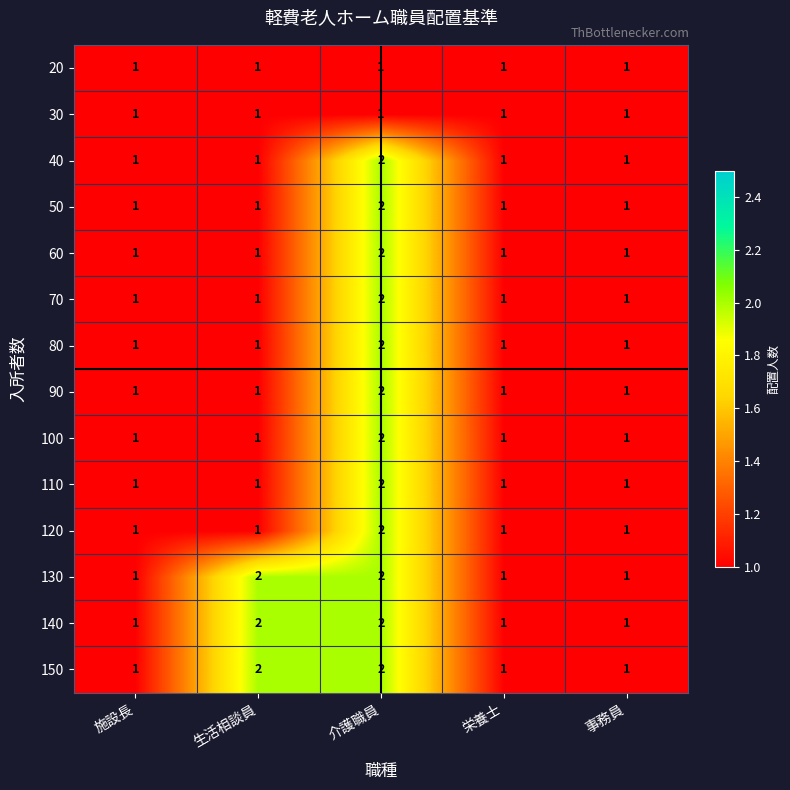

What is the total value across all series at 事務員?

14